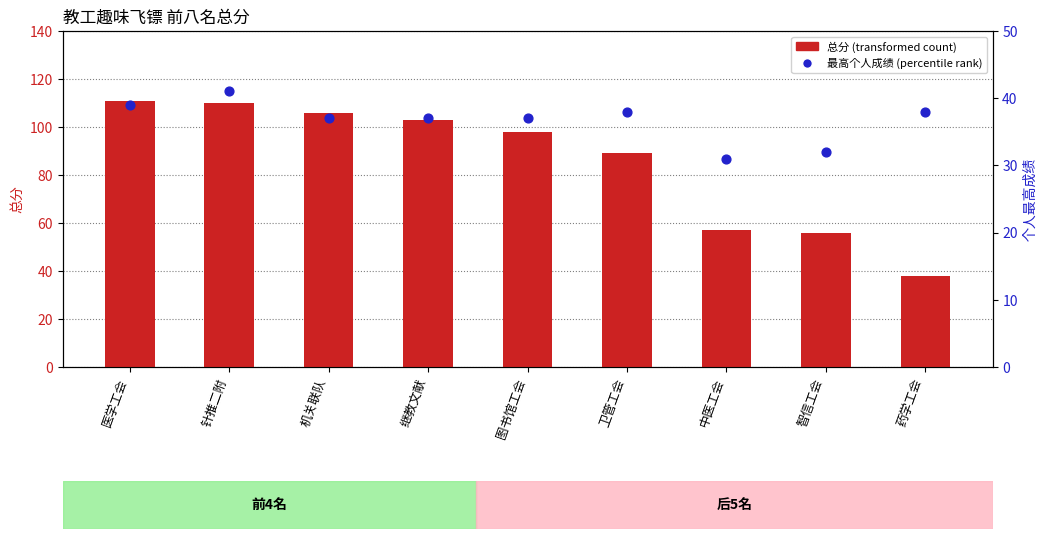

Which series has the largest total across all categories?

总分 (transformed count)